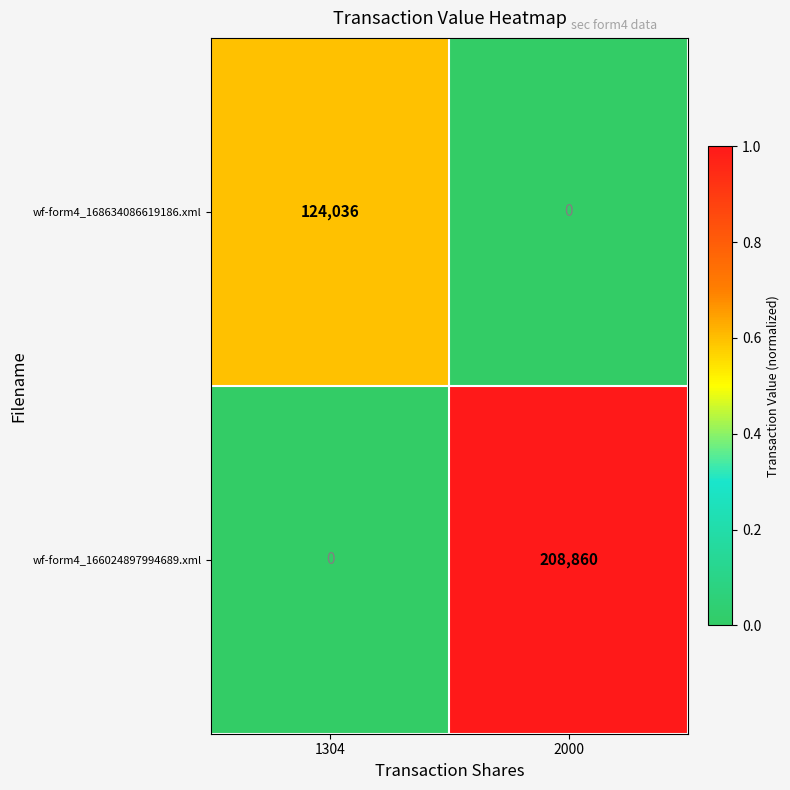

Is it true that wf-form4_168634086619186.xml equals 80429 at 1304?

False